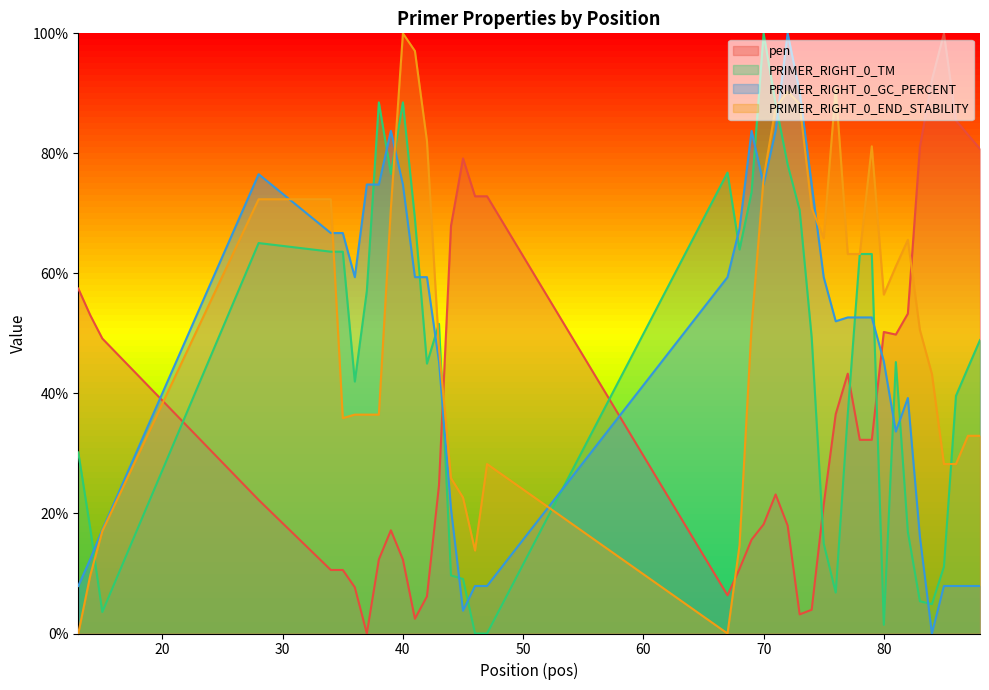

What are all the series names shown in the legend?

pen, PRIMER_RIGHT_0_TM, PRIMER_RIGHT_0_GC_PERCENT, PRIMER_RIGHT_0_END_STABILITY